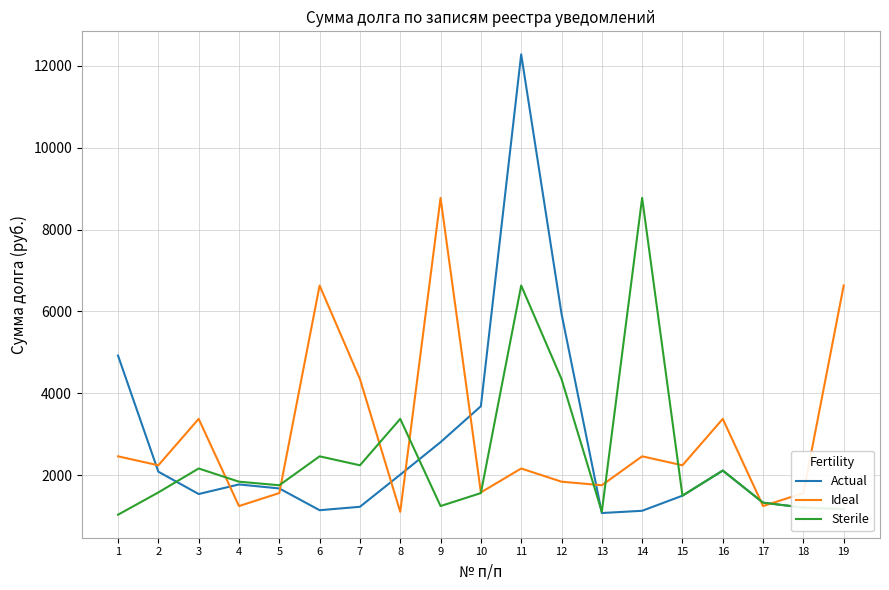

What is the sum of the Sterile values at 6 and 16?

4575.2